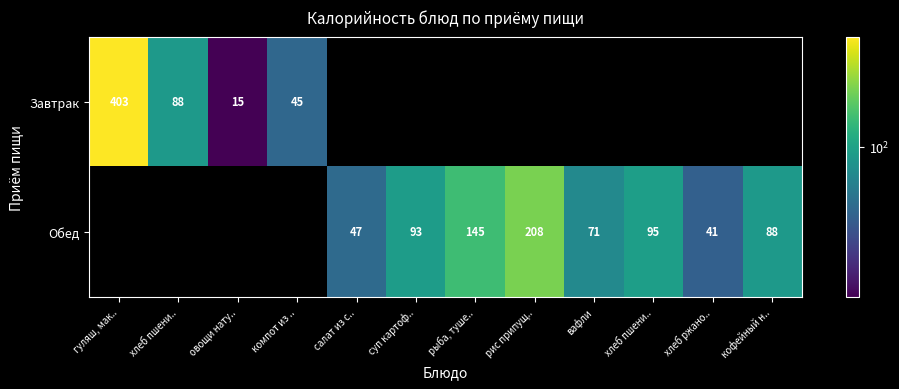

At how many categories does at least one series exceed 80?

7